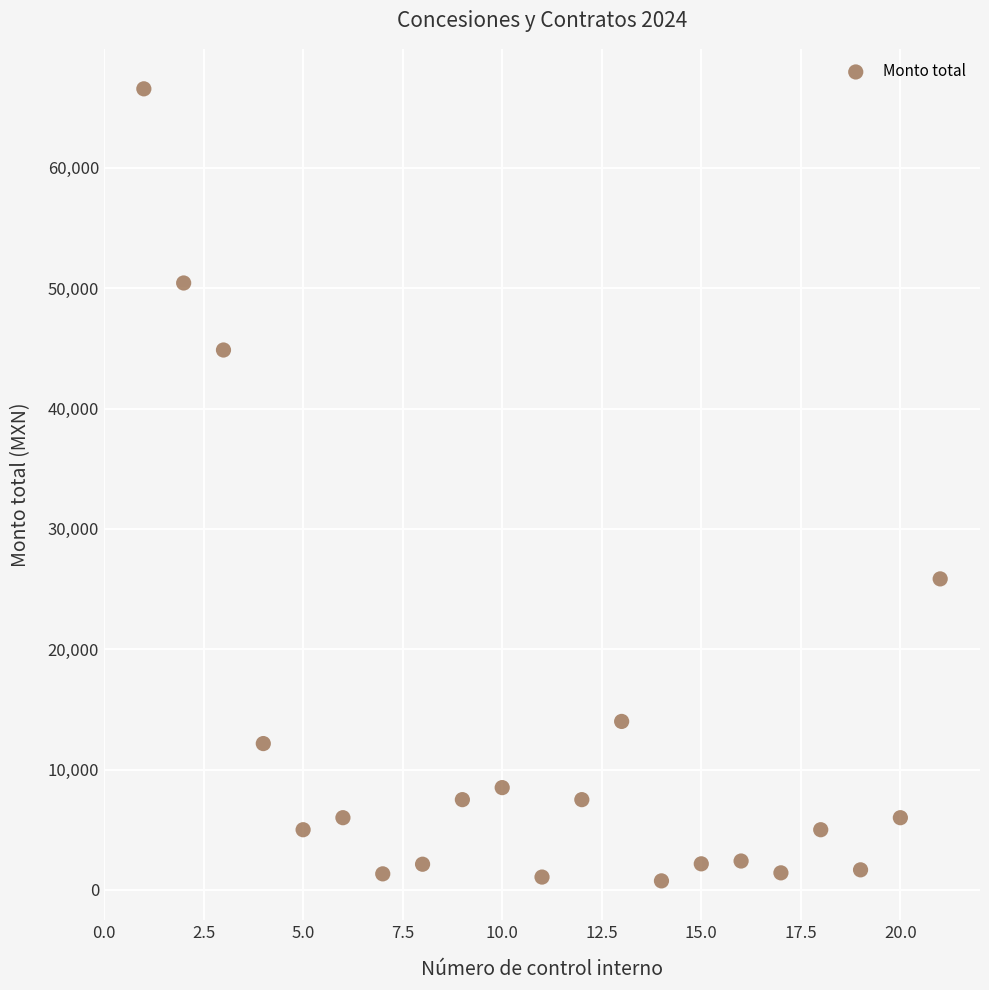

What Y value in the scatter plot is closest to 33659?

25844.8